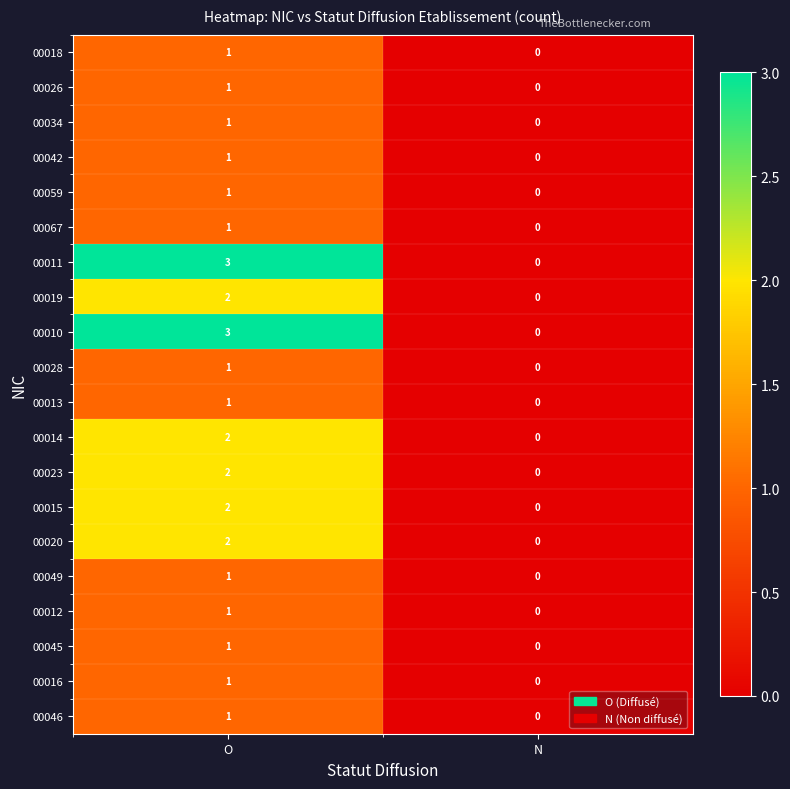

Is the value of 00046 at O greater than the value of 00015 at O?

No